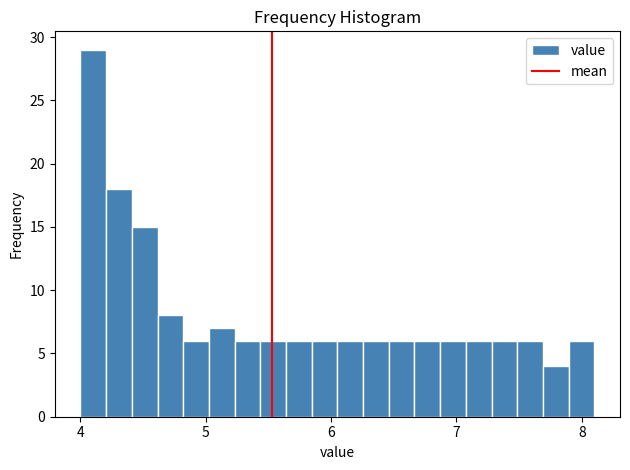

Around what value on the x-axis is the tallest bar? Give the approximate position of its centre, as read against the axis.

4.1